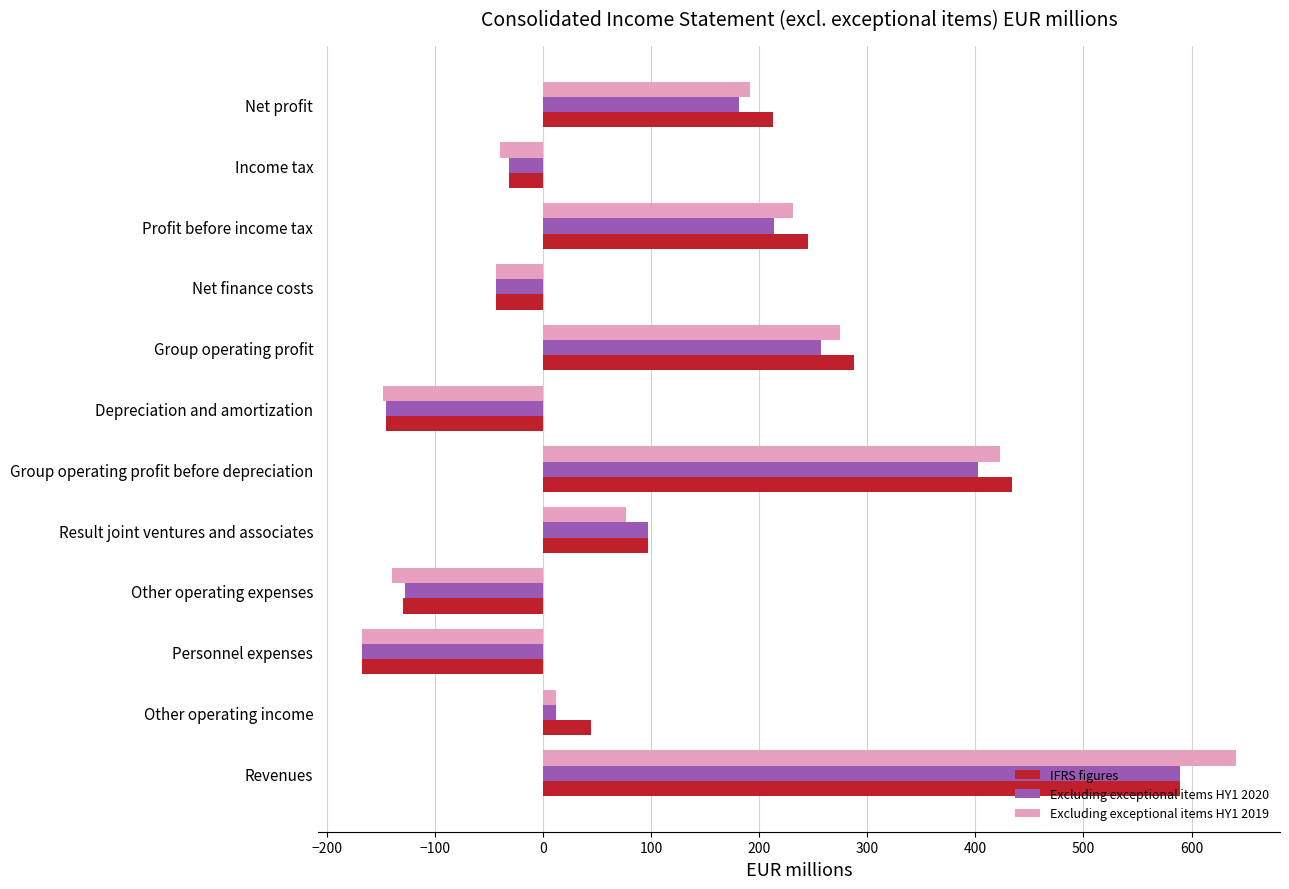

At which category does the chart reach its minimum across all series?

Personnel expenses